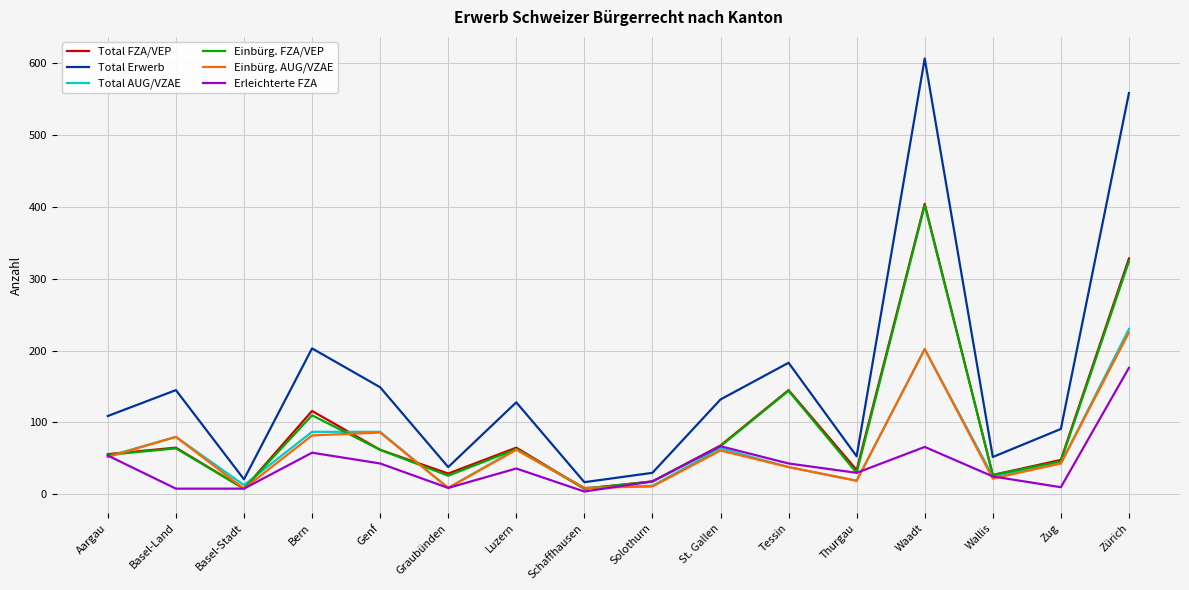

Where is the first local maximum for Total AUG/VZAE?

Basel-Land